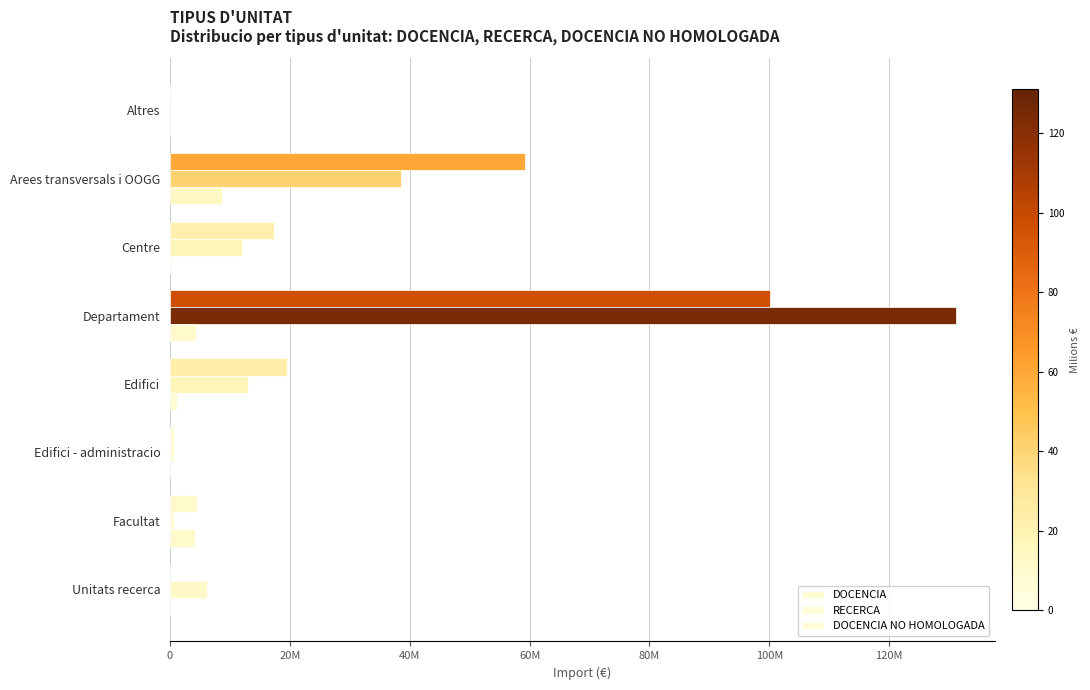

How many data points does each series have?

8